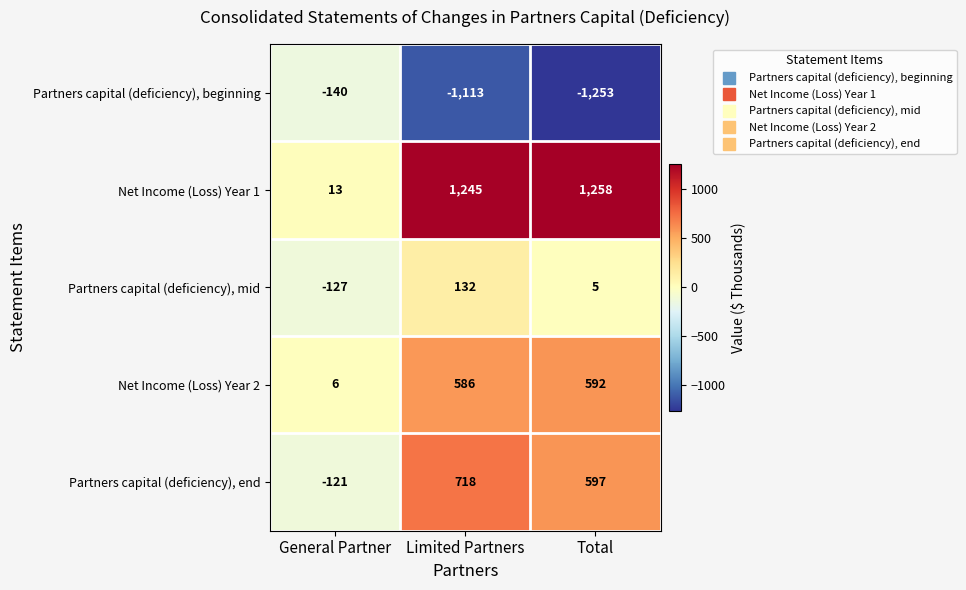

Reading left to right, list all the values displayed in this chart.

Partners capital (deficiency), beginning: -140	-1113	-1253
Net Income (Loss) Year 1: 13	1245	1258
Partners capital (deficiency), mid: -127	132	5
Net Income (Loss) Year 2: 6	586	592
Partners capital (deficiency), end: -121	718	597